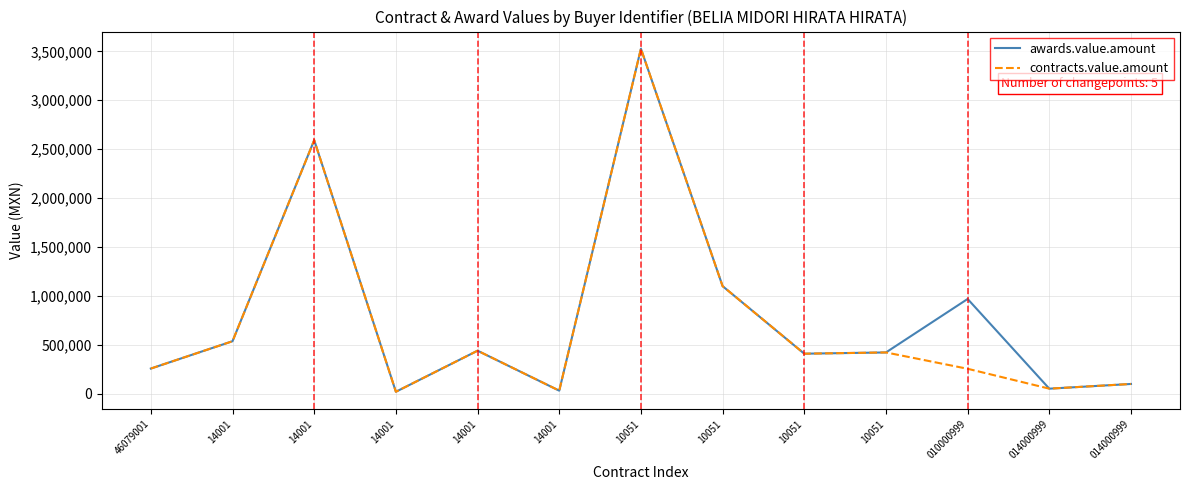

Is it true that awards.value.amount equals 757563.0 at 10051?

False